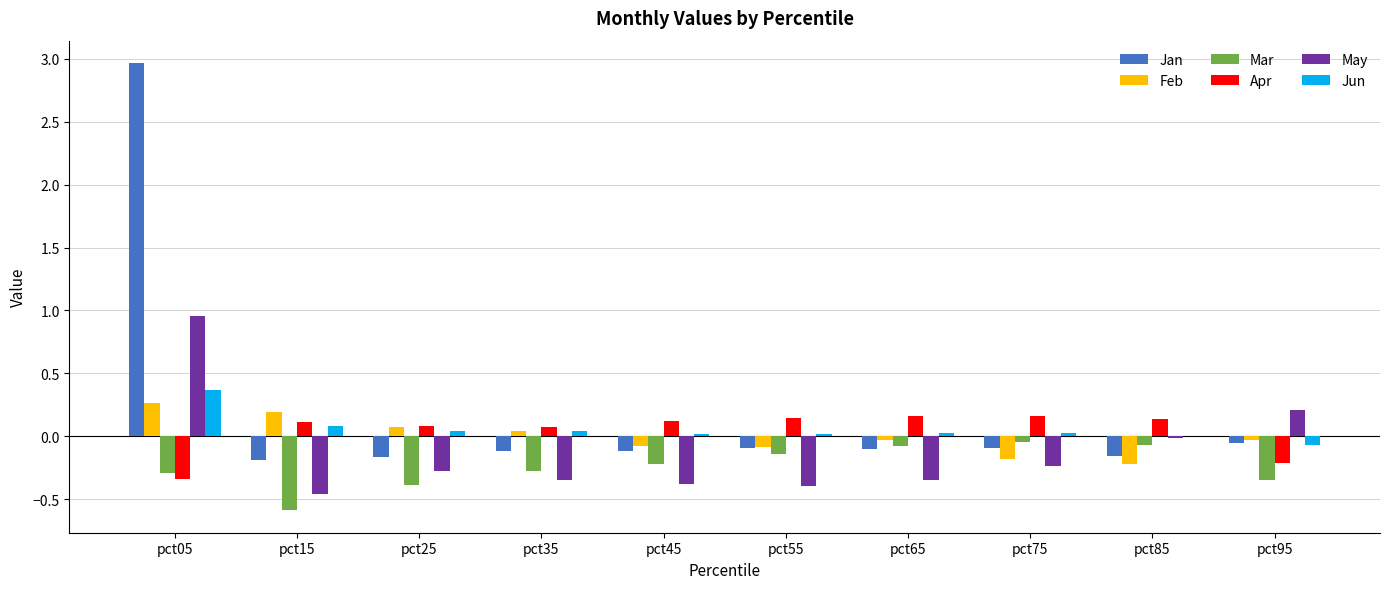

At which category is the sum across all series the highest?

pct05